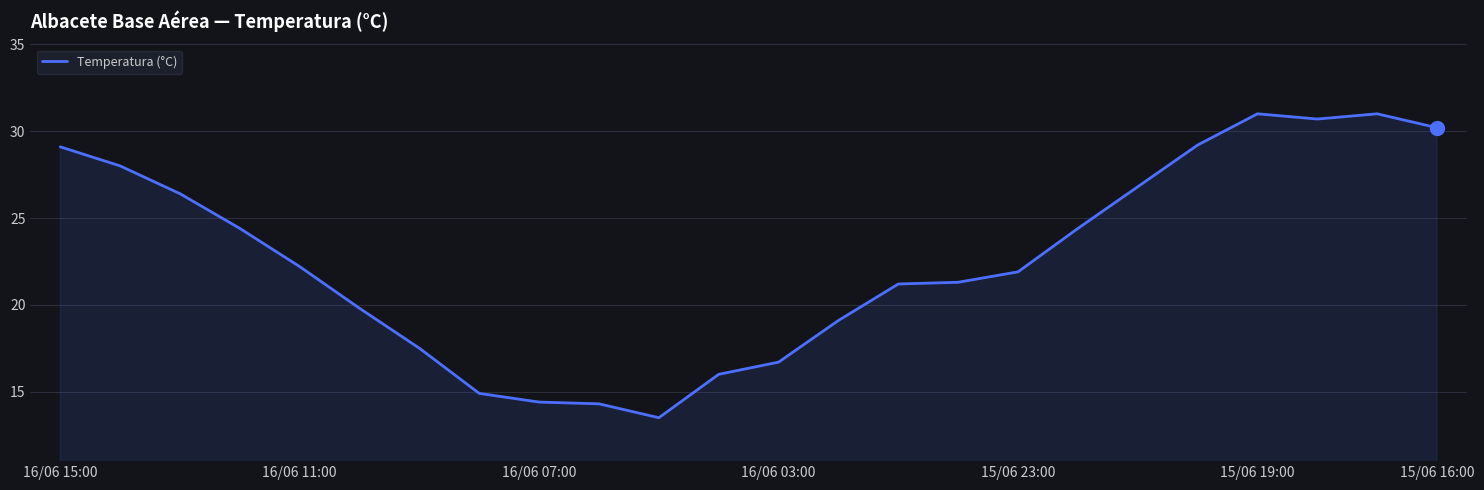

Does the chart display data point markers on the line(s)?

No